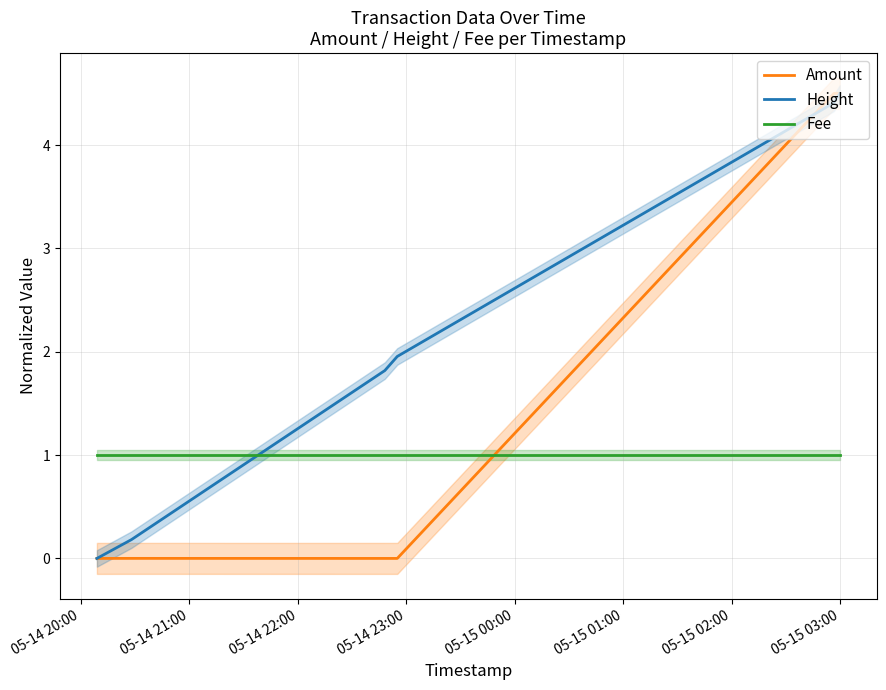

Rank the series by their average value, from highest to lowest.

Height, Amount, Fee